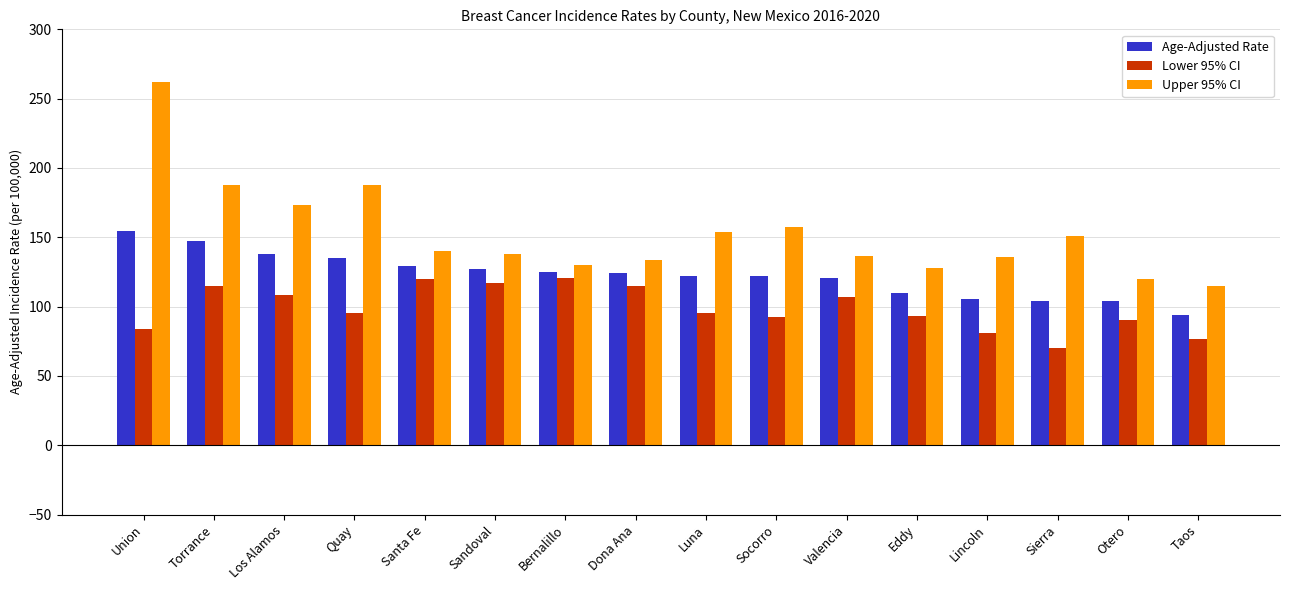

List the series in order of their overall mean, highest first.

Upper 95% CI, Age-Adjusted Rate, Lower 95% CI